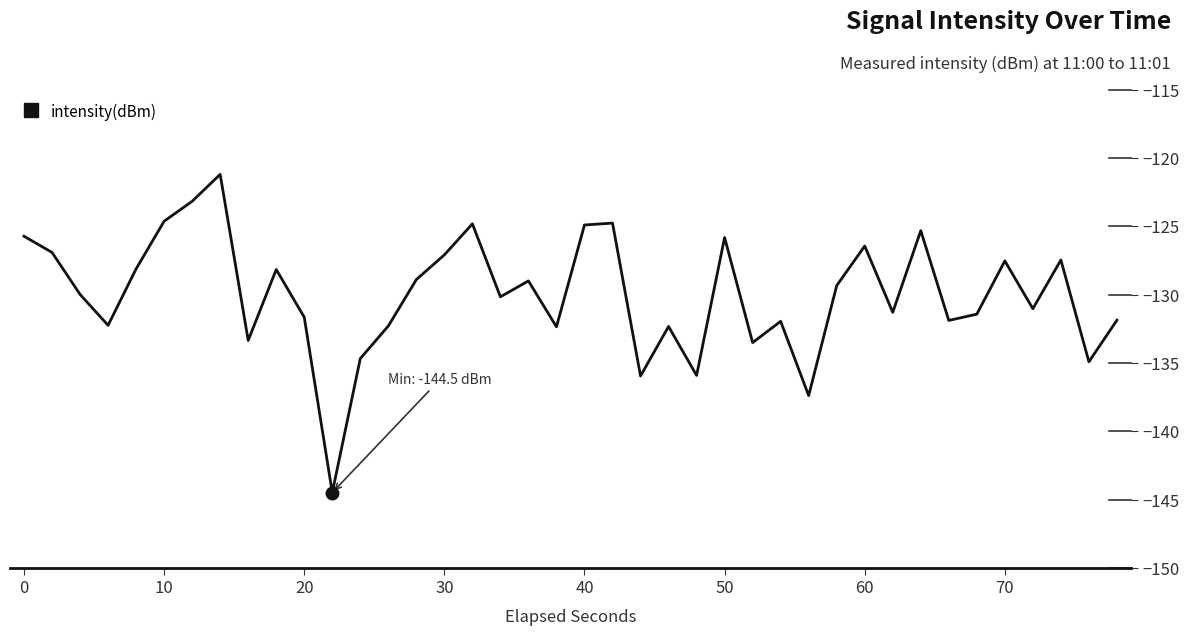

What is the smallest value displayed?

-144.5